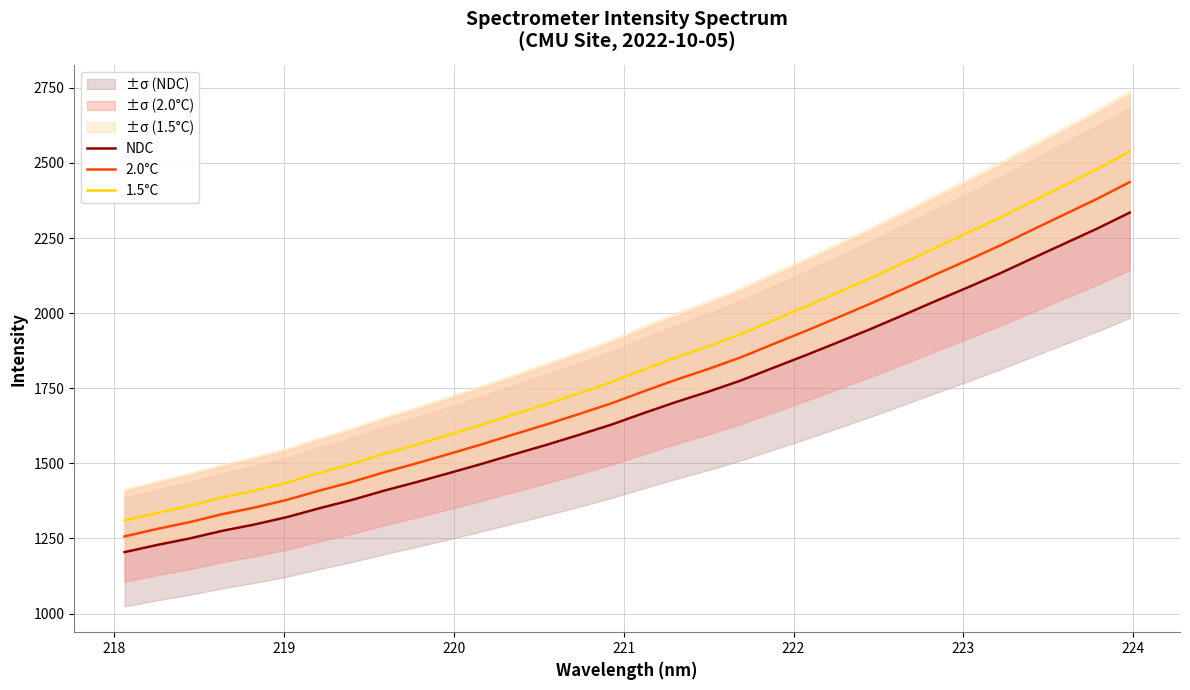

What is the value of the 1.5°C point at the 9th from the left?

1531.7